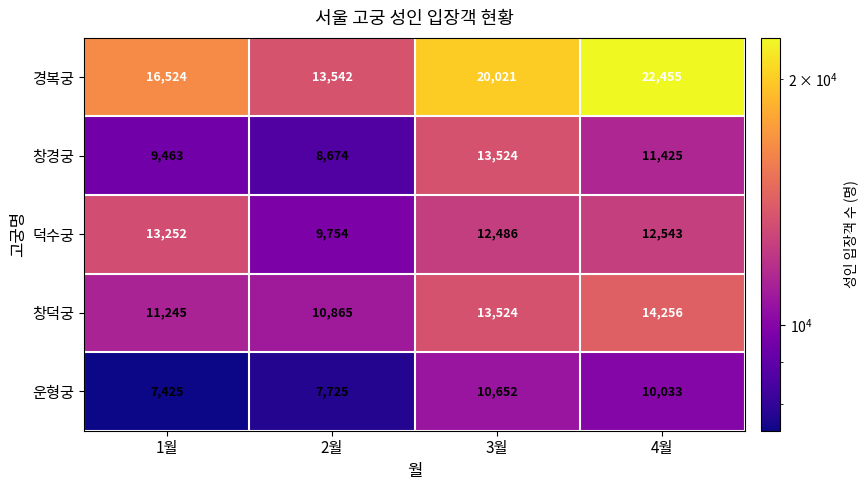

What value does the 창경궁 series have at 2월, to the nearest 10?

8670